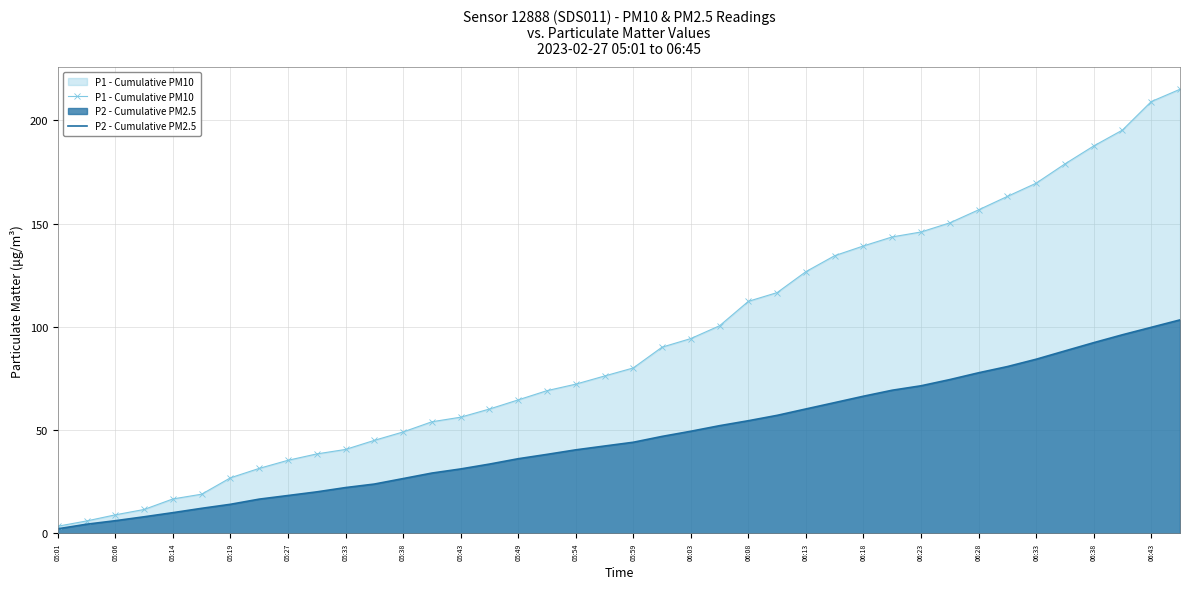

Where does the P1 - Cumulative PM10 series first go above 80?

05:59